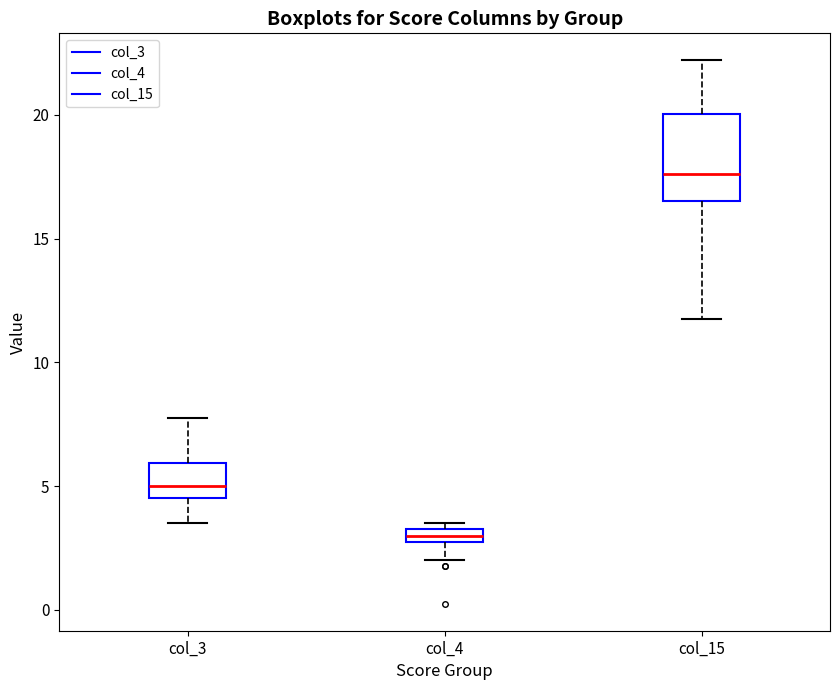

Which box's median line is the highest?

col_15